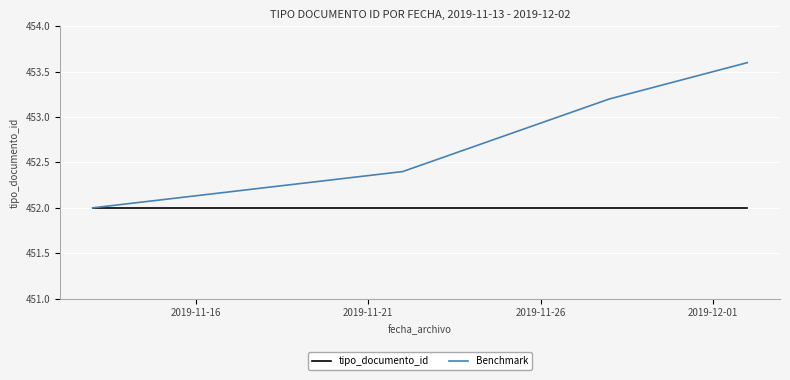

How many series are shown in this chart?

2